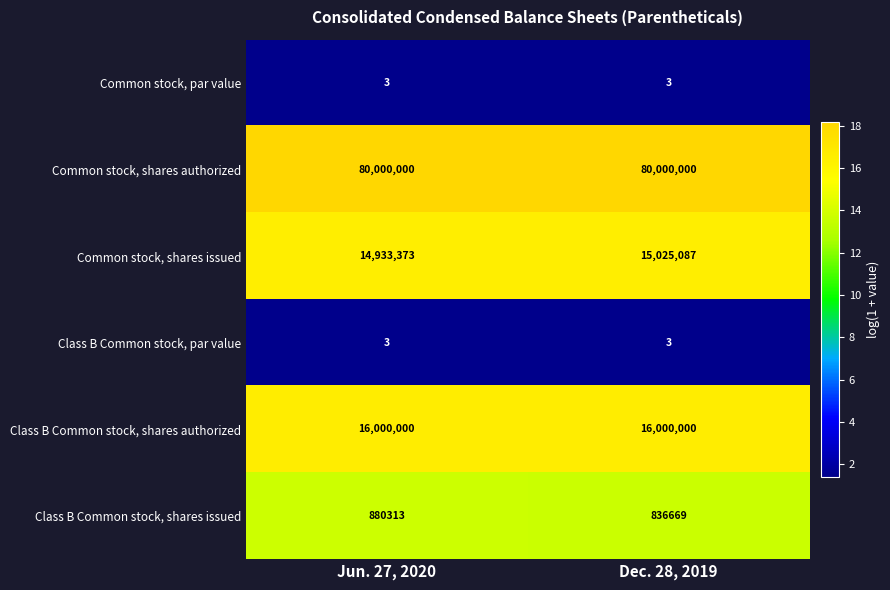

Which series has the largest total across all categories?

Common stock, shares authorized